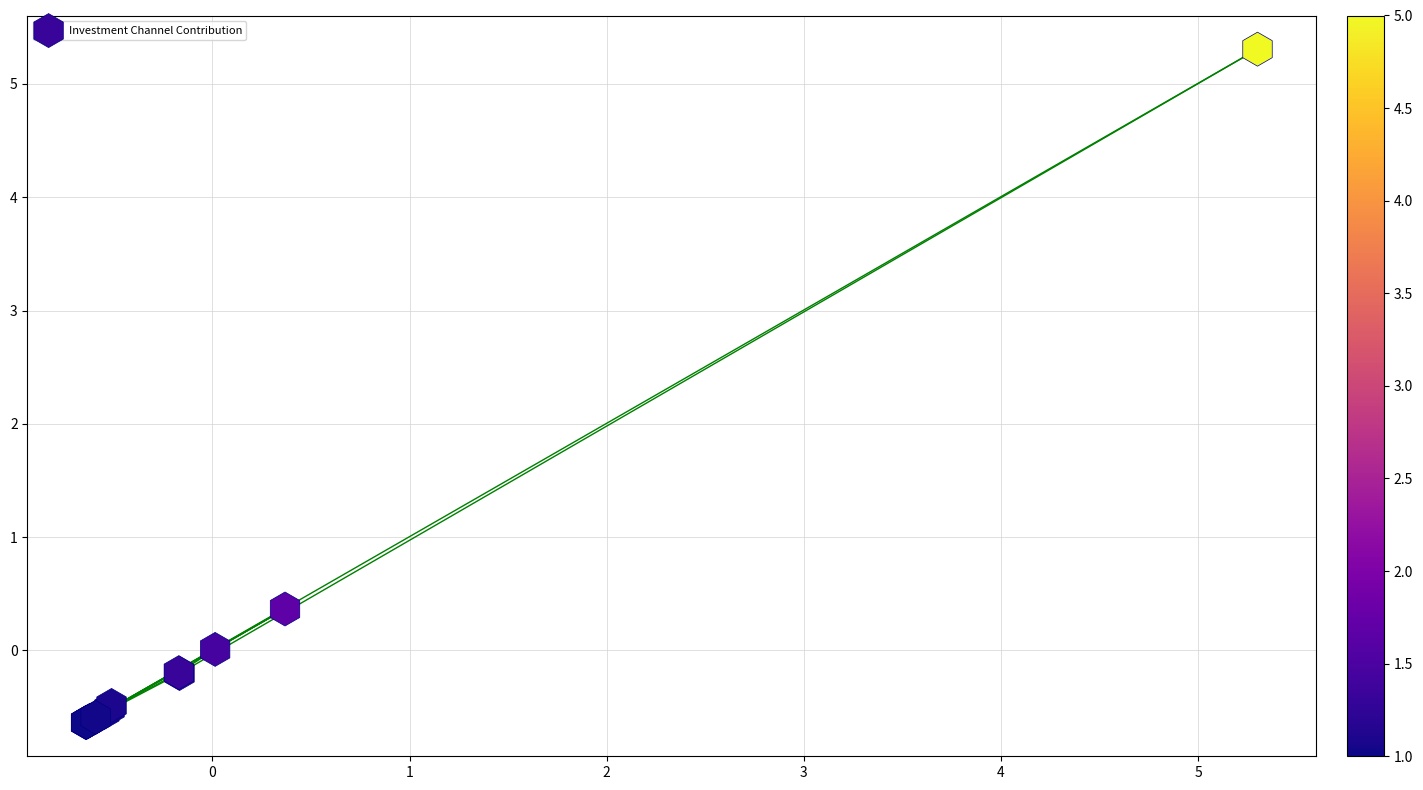

What Y value in the scatter plot is closest to 2?

0.4